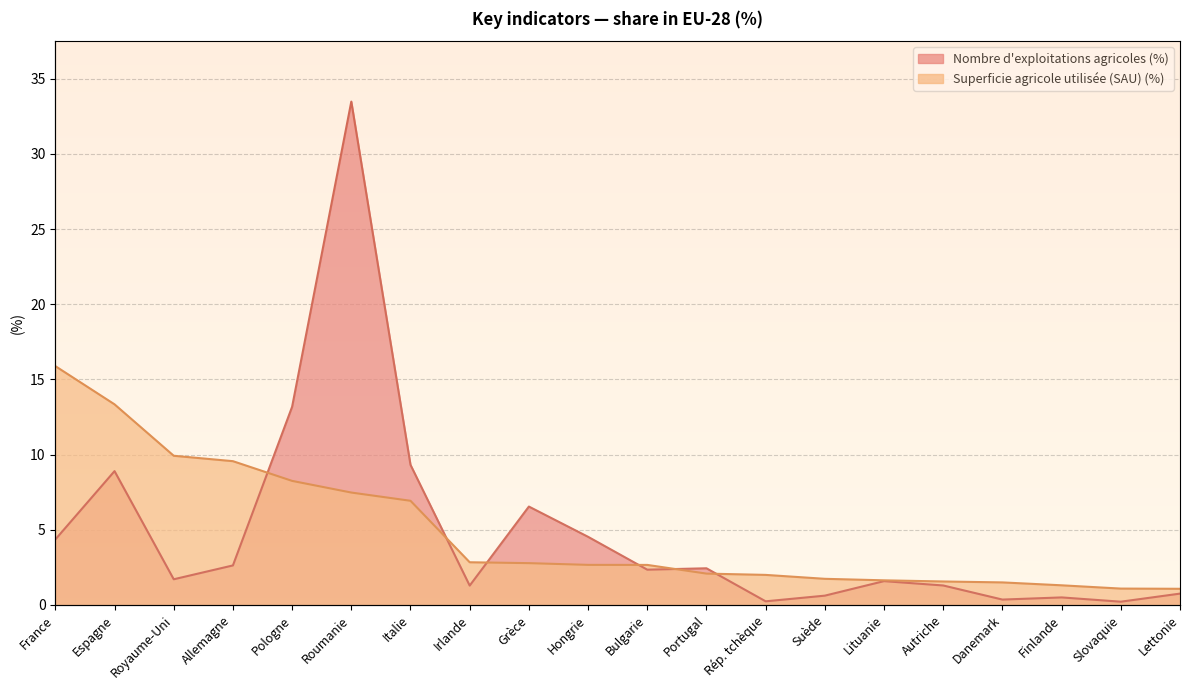

Where is the first local minimum for Nombre d'exploitations agricoles (%)?

Royaume-Uni